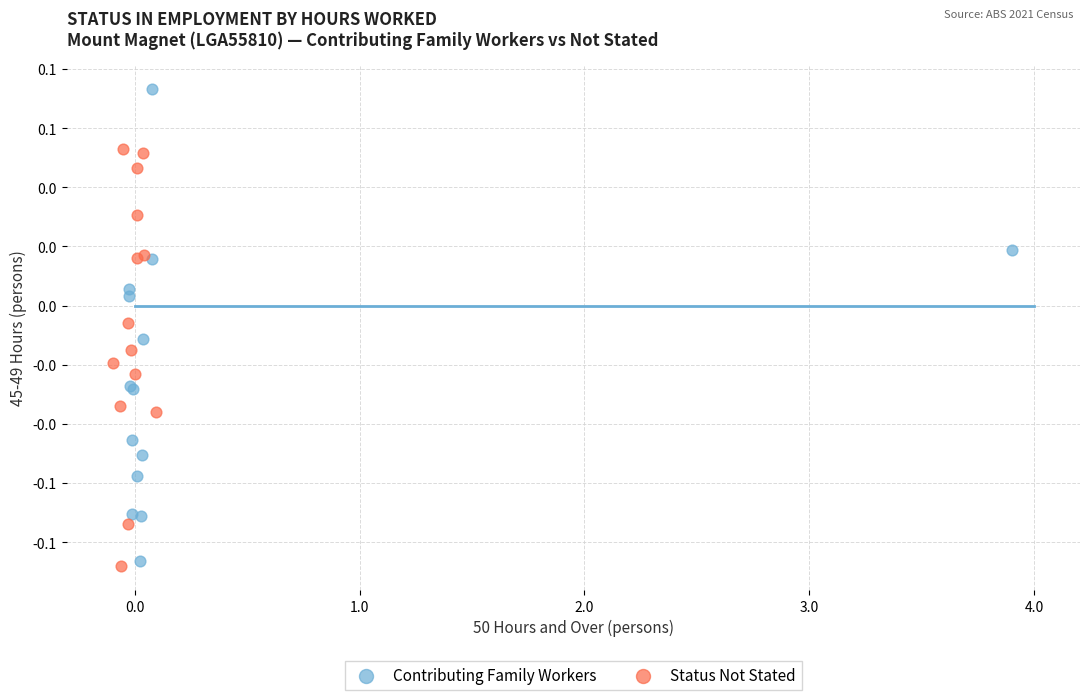

What are all the series names shown in the legend?

Contributing Family Workers, Status Not Stated